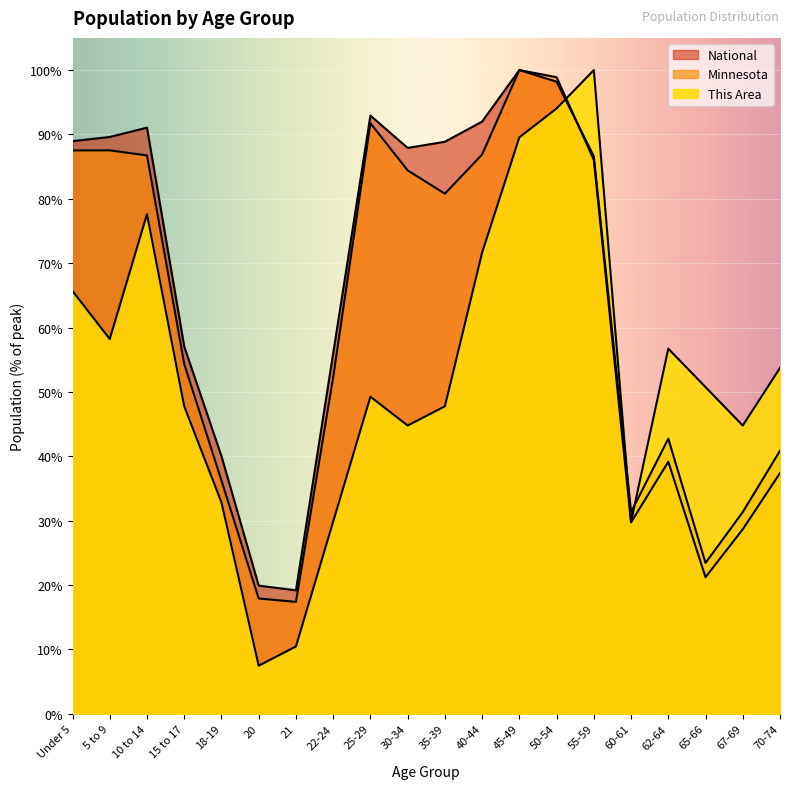

What is the average value of the National series?

63.9